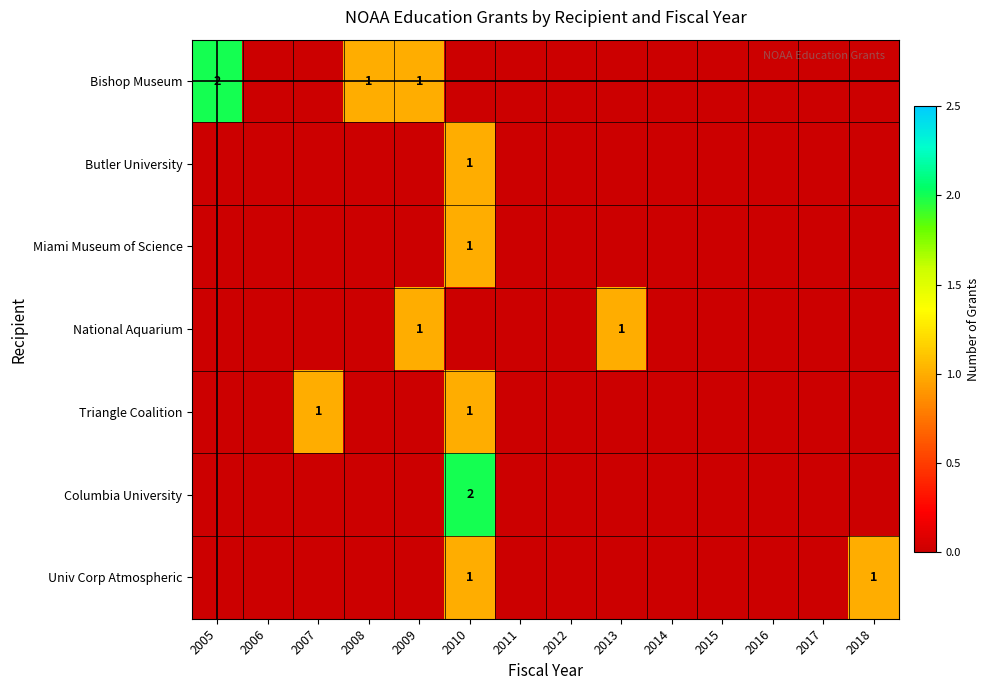

What is the sum of all Miami Museum of Science values?

1